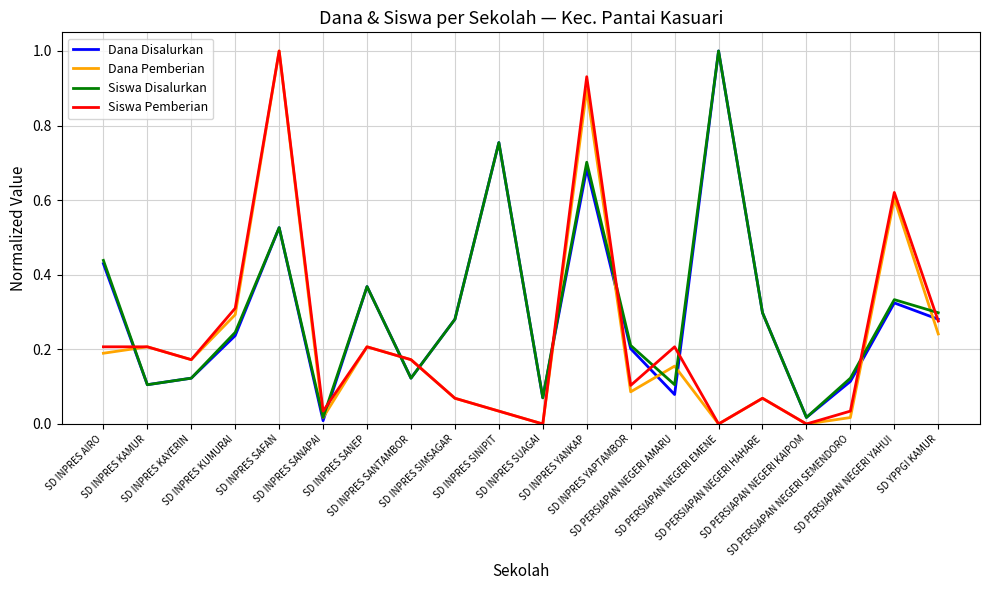

Does the chart display data point markers on the line(s)?

No